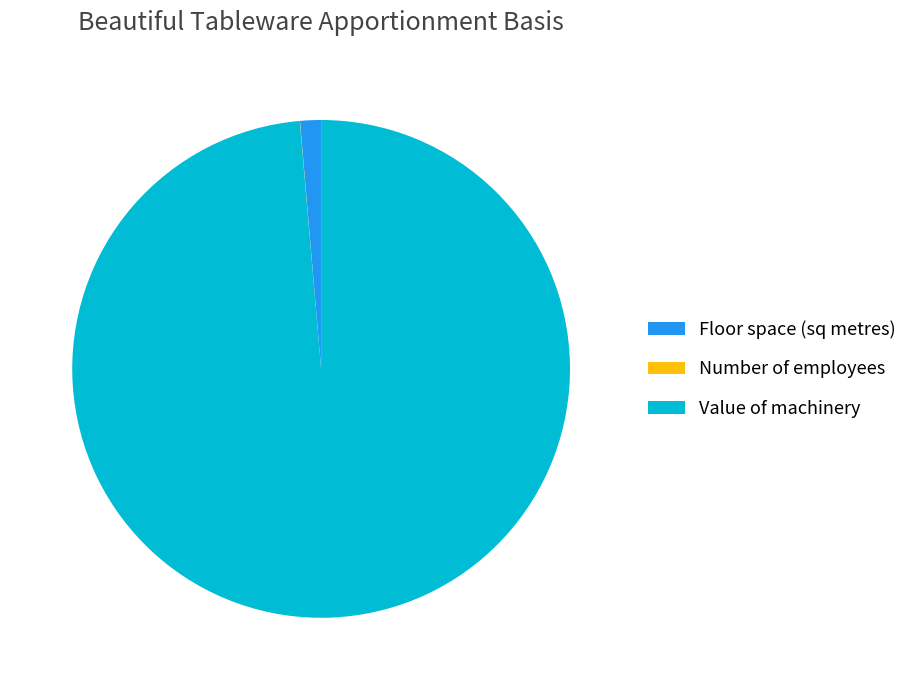

Which category has the biggest portion of the pie?

Value of machinery